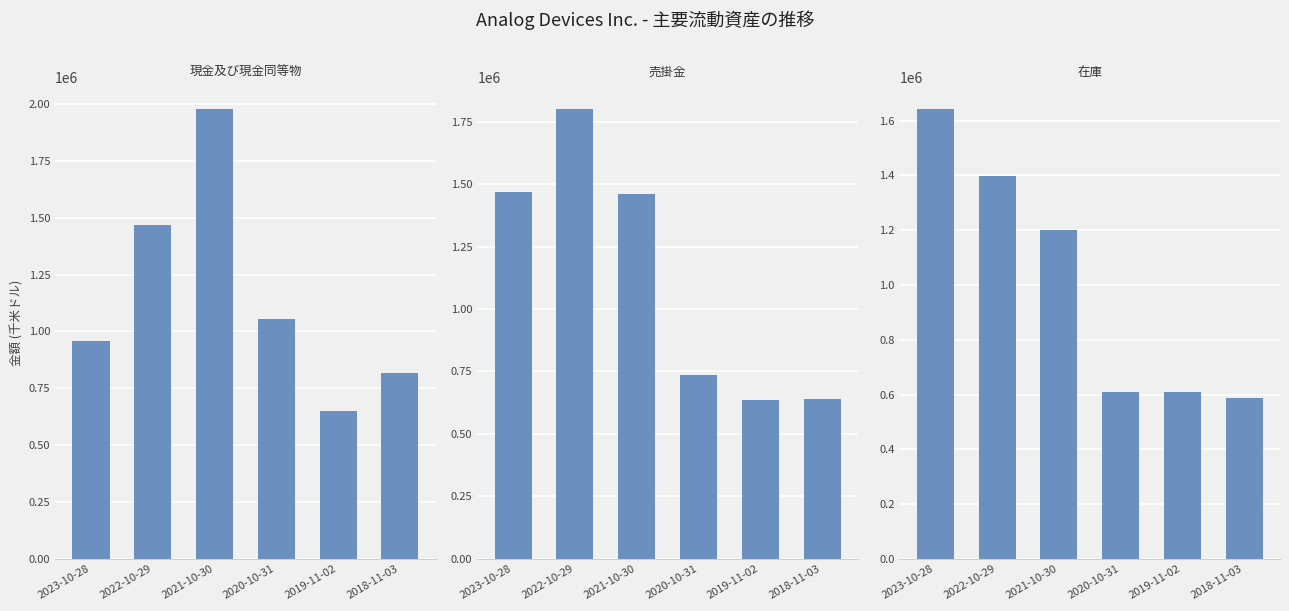

The value of 在庫 at 2022-10-29 is 1854548. True or false?

False